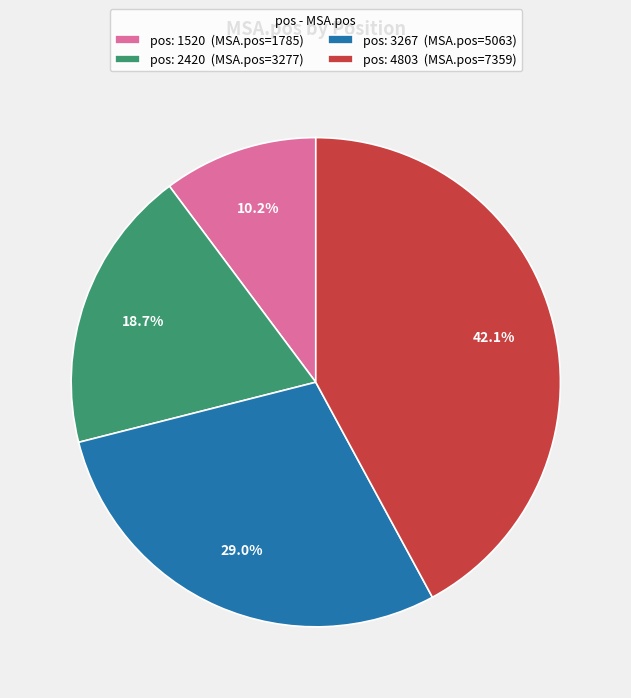

Rank the categories by value from highest to lowest.

pos: 4803 (MSA.pos=7359), pos: 3267 (MSA.pos=5063), pos: 2420 (MSA.pos=3277), pos: 1520 (MSA.pos=1785)